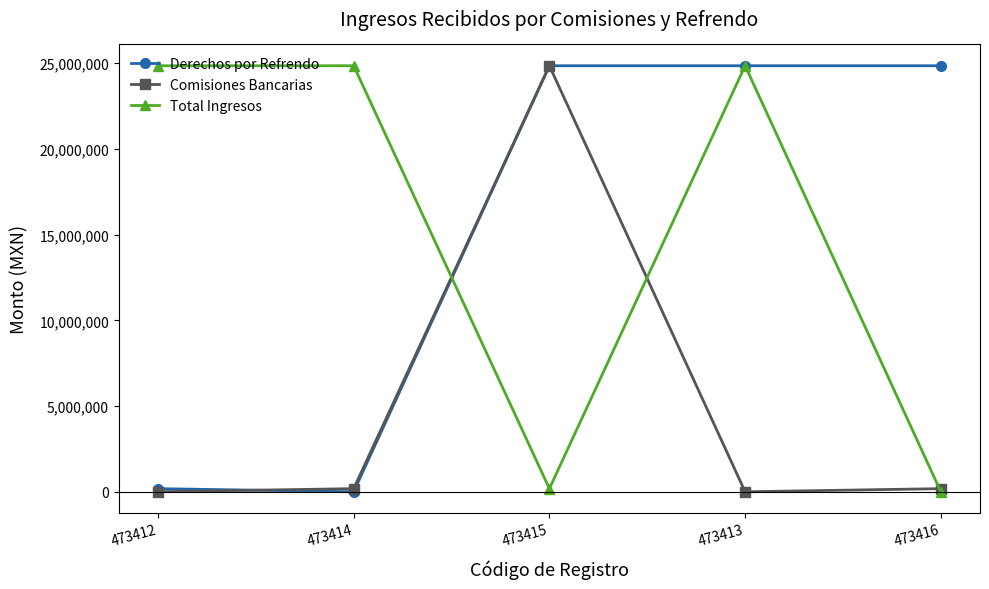

True or false: Derechos por Refrendo has more than 2 points higher than both neighbors.

False